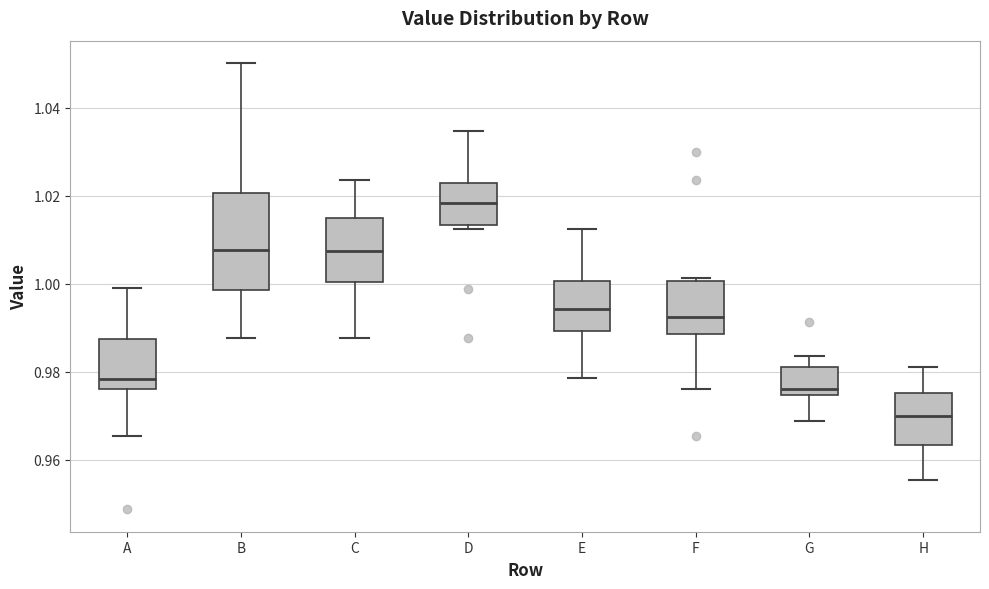

Reading left to right, read every box against the y-axis: the position of its median line, the range the box covers, and the ends of its whiskers. The values are not printed on the chart, so give them approximately, as read against the axis.

A: median 0.978, box 0.976 to 0.988, whiskers 0.966 to 1.000
B: median 1.008, box 0.998 to 1.020, whiskers 0.988 to 1.050
C: median 1.008, box 1.000 to 1.014, whiskers 0.988 to 1.024
D: median 1.018, box 1.014 to 1.022, whiskers 1.012 to 1.034
E: median 0.994, box 0.990 to 1.000, whiskers 0.978 to 1.012
F: median 0.992, box 0.988 to 1.000, whiskers 0.976 to 1.002
G: median 0.976, box 0.974 to 0.982, whiskers 0.968 to 0.984
H: median 0.970, box 0.964 to 0.976, whiskers 0.956 to 0.982